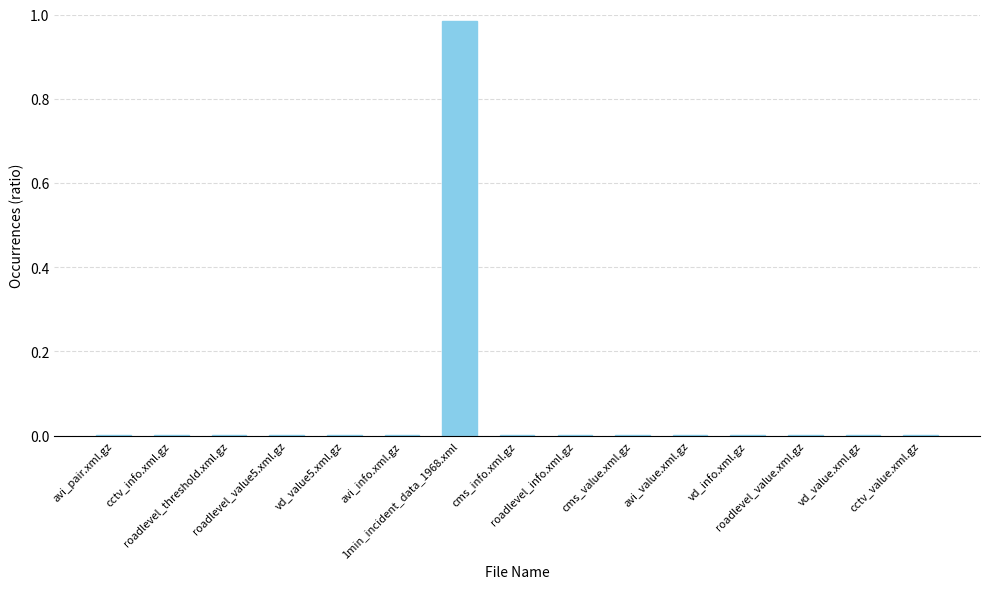

What is the label of the 12th bar from the right?

roadlevel_value5.xml.gz